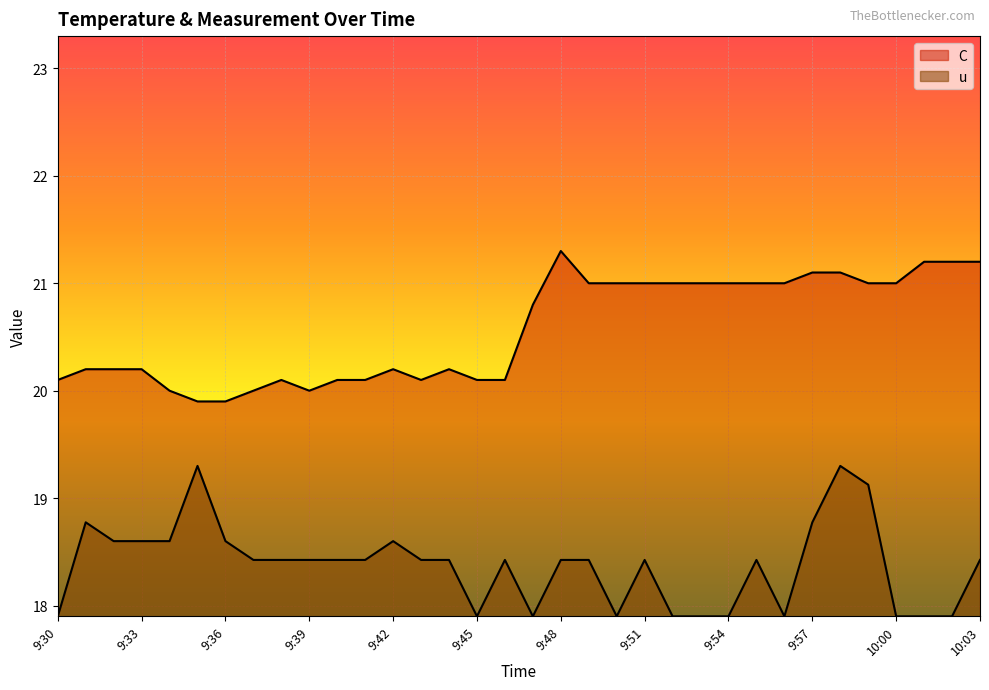

Between 9:43 and 9:40, which is larger?

9:43